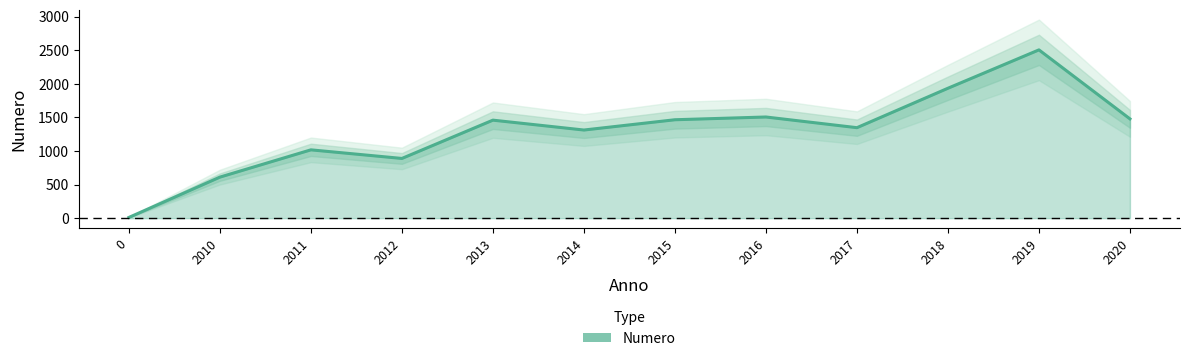

The value at 2011 is 1796. True or false?

False